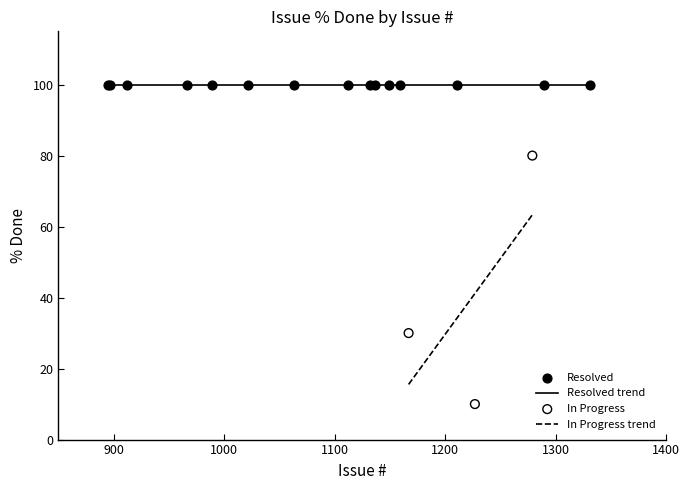

Which series has the largest Y range (max minus min)?

In Progress